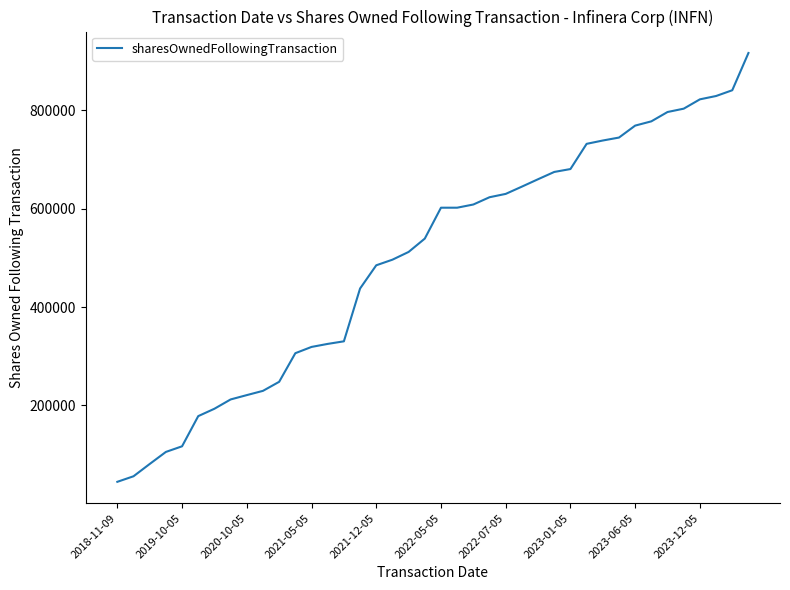

What is the difference between the maximum and minimum values?

872468